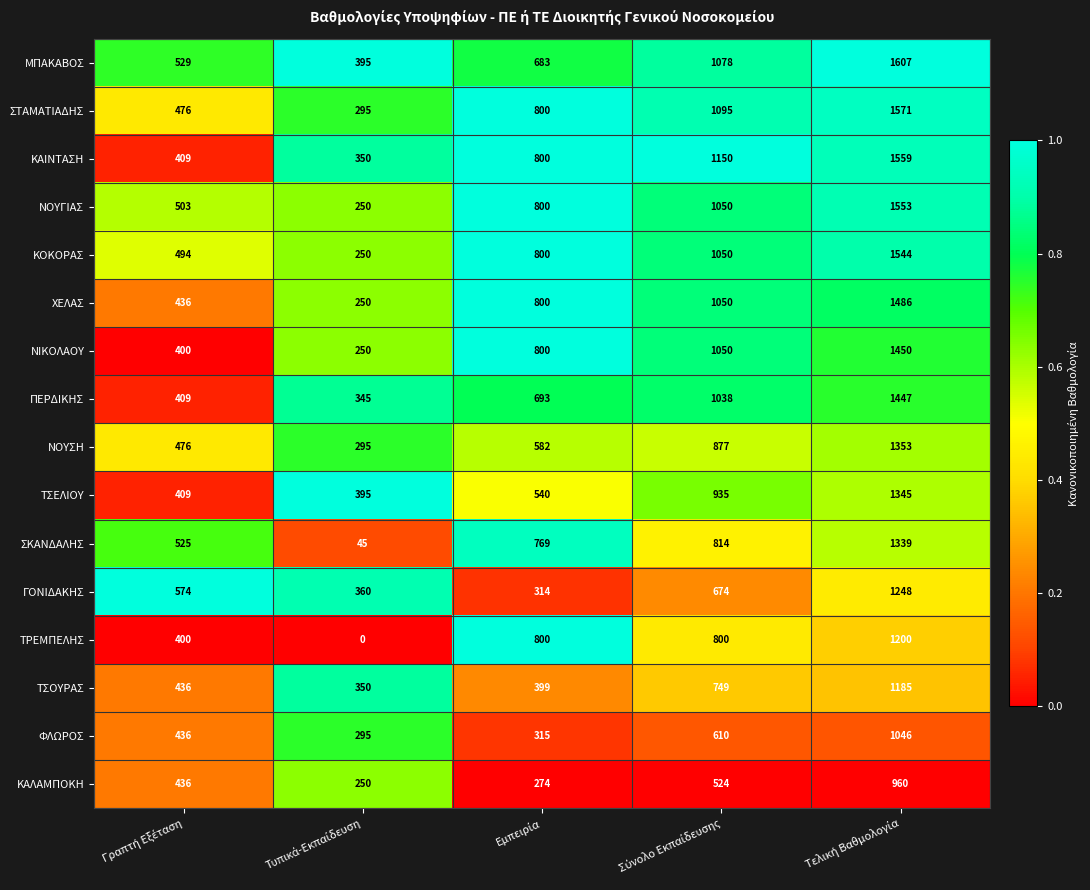

What is the average value of the ΚΑΙΝΤΑΣΗ series?

854